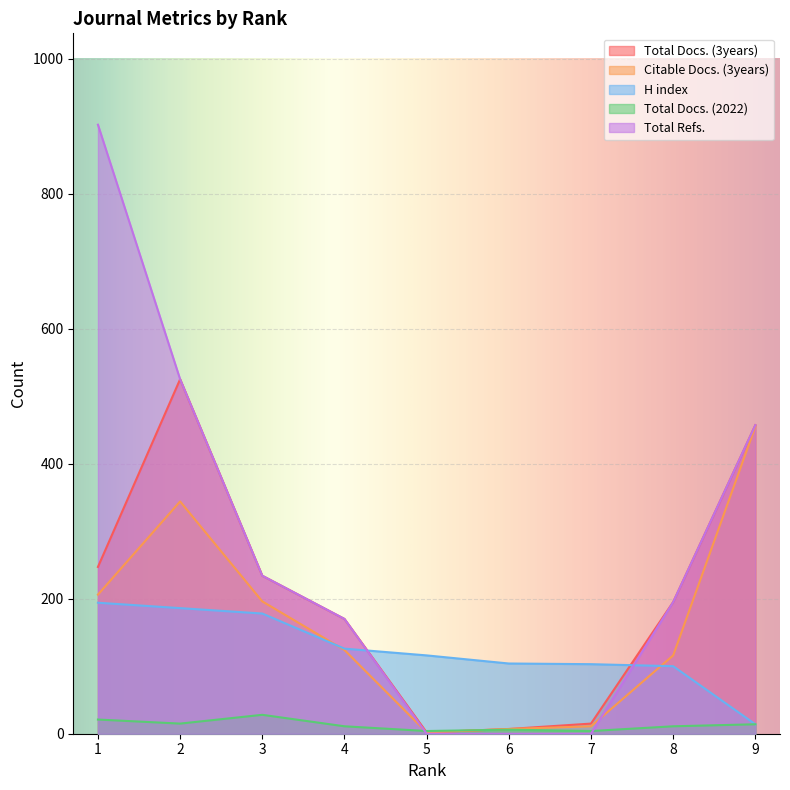

Where is the first local minimum for Total Docs. (2022)?

2